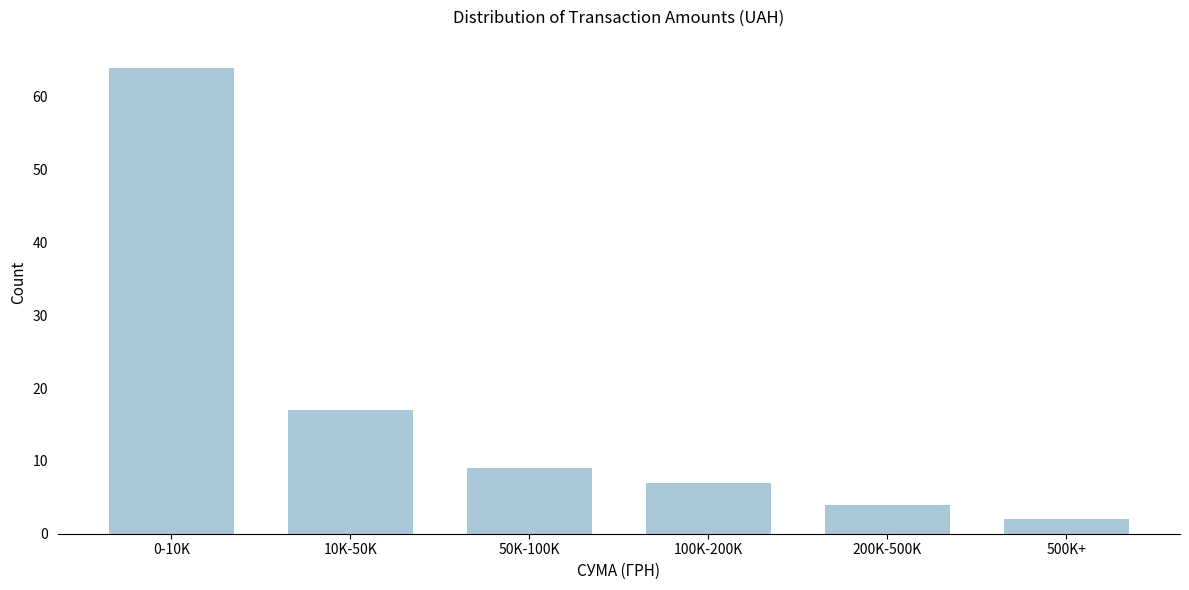

Reading right to left, extract all data points from this chart.

2	4	7	9	17	64